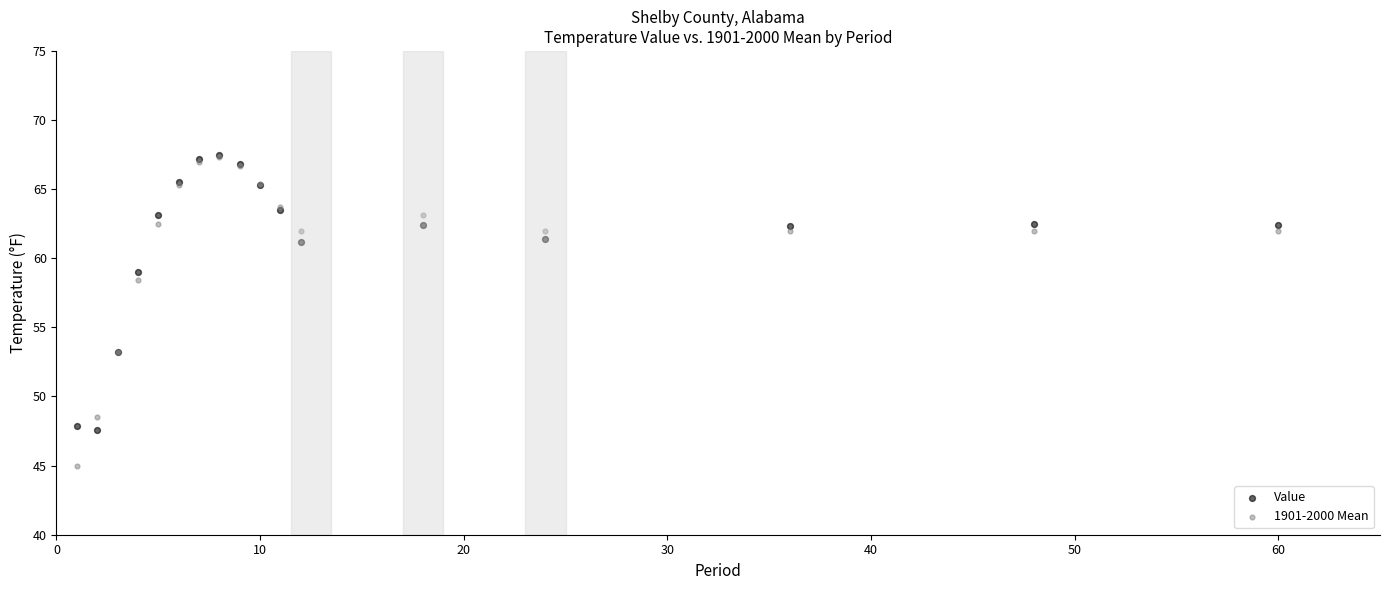

Across all series, what Y value is closest to 56?

58.4